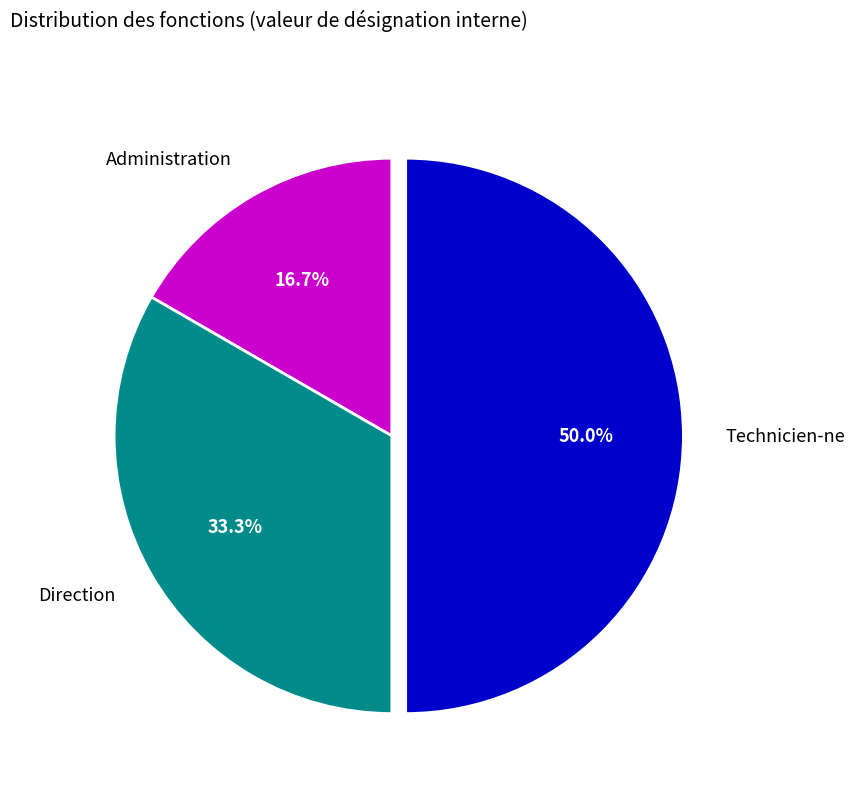

What is the largest slice in the pie chart?

Technicien-ne